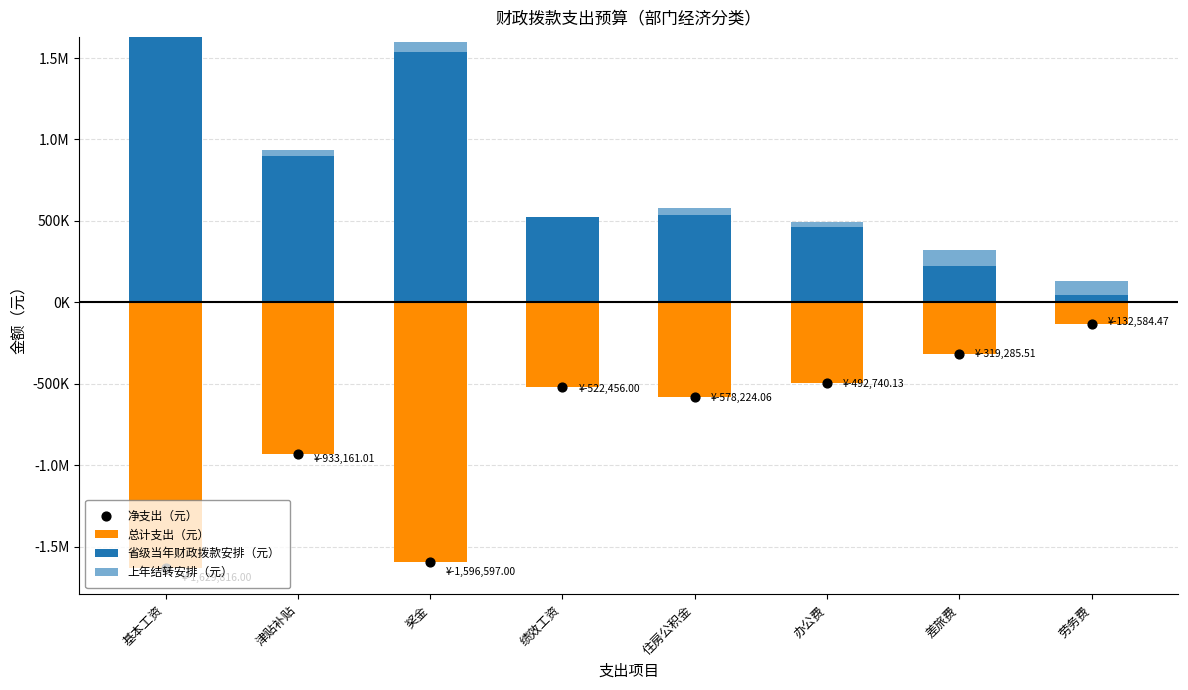

What is the total value across all series at 劳务费?

-132584.5